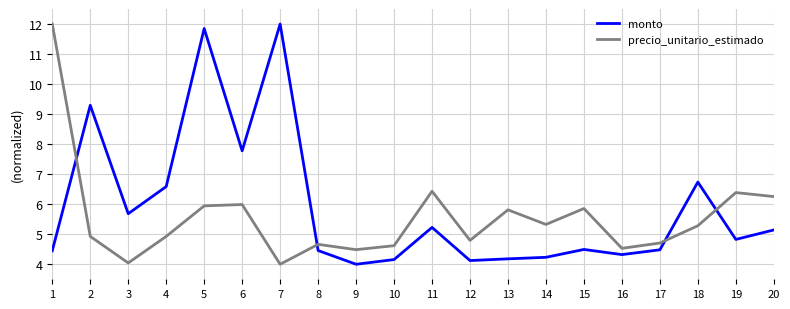

Between 4 and 8, which series saw the biggest shift?

monto